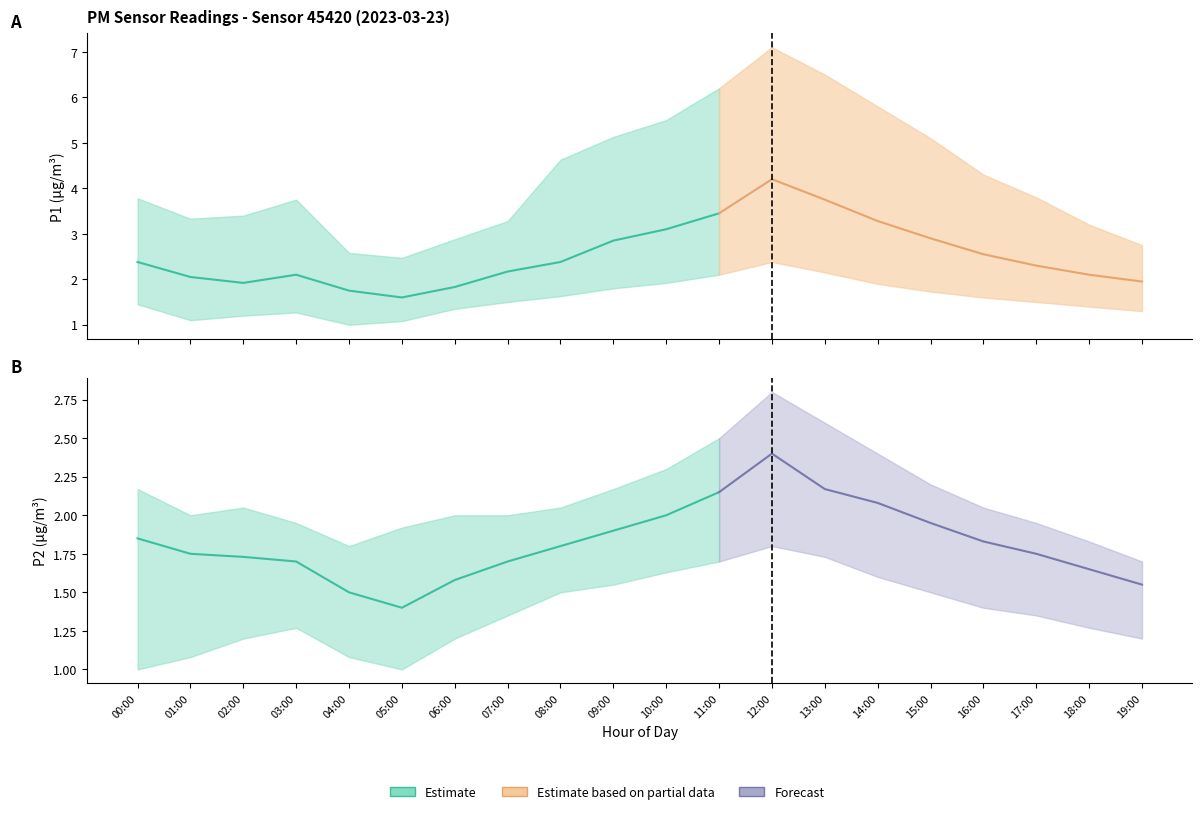

True or false: P2_upper has more than 2 interior local peaks.

False